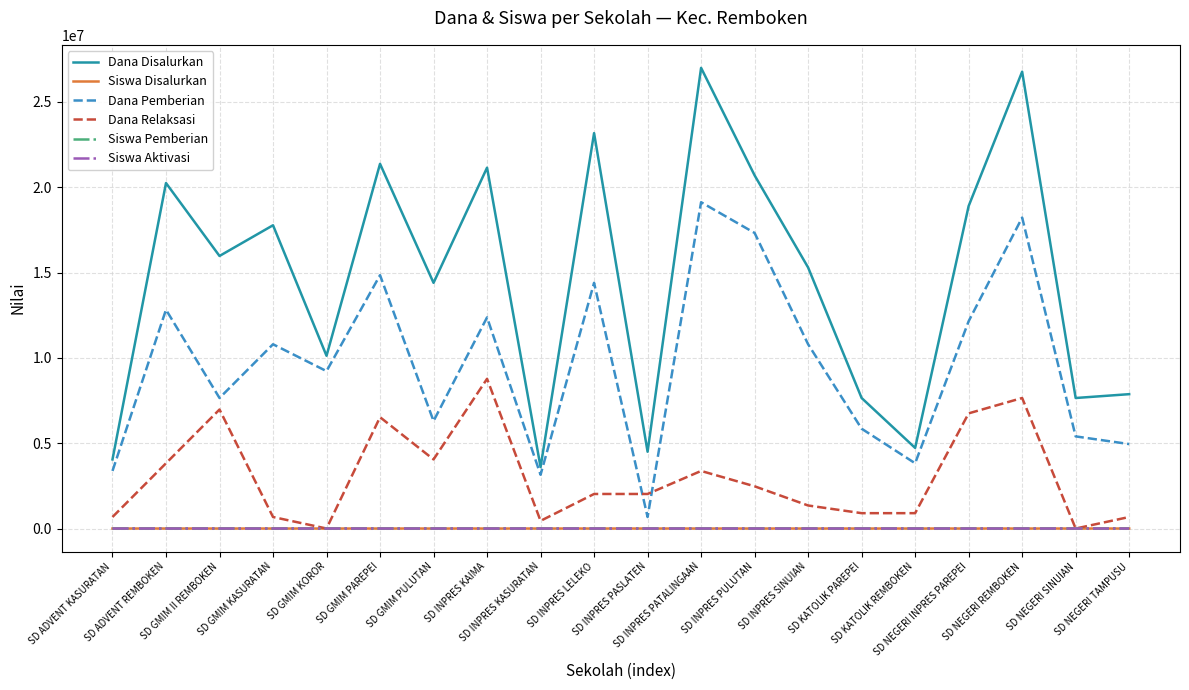

Which series has the largest total across all categories?

Dana Disalurkan